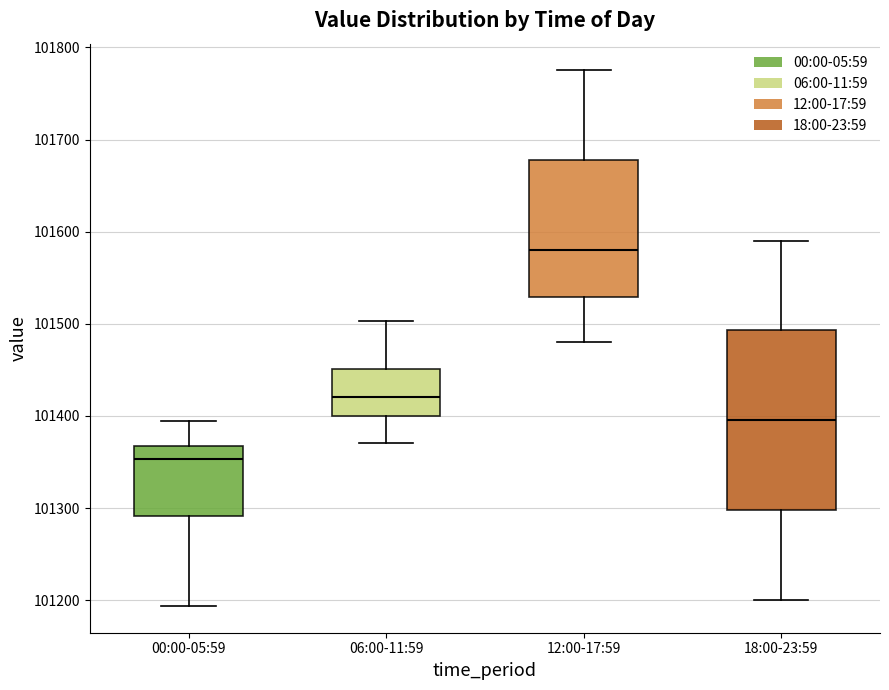

Comparing the boxes themselves (not the whiskers), which one is the tallest?

18:00-23:59